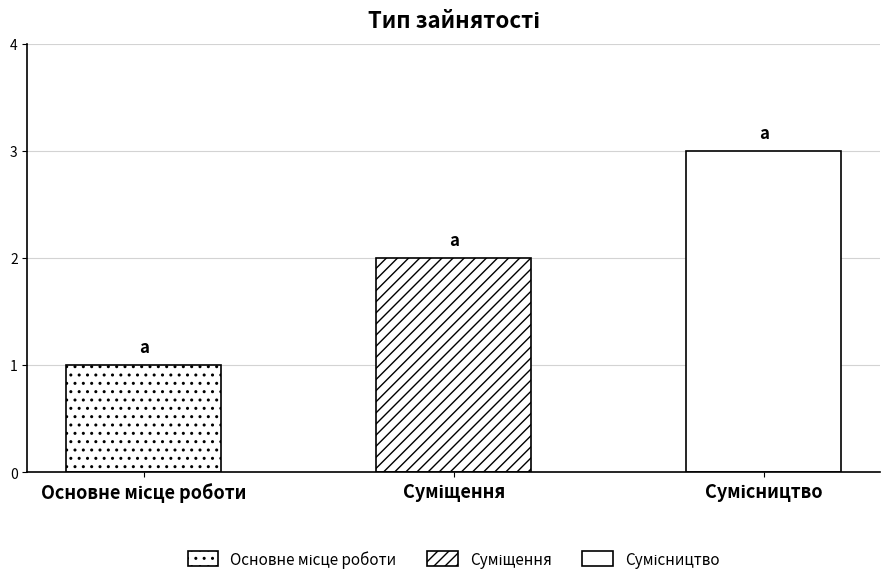

What position from the right is Сумісництво?

1